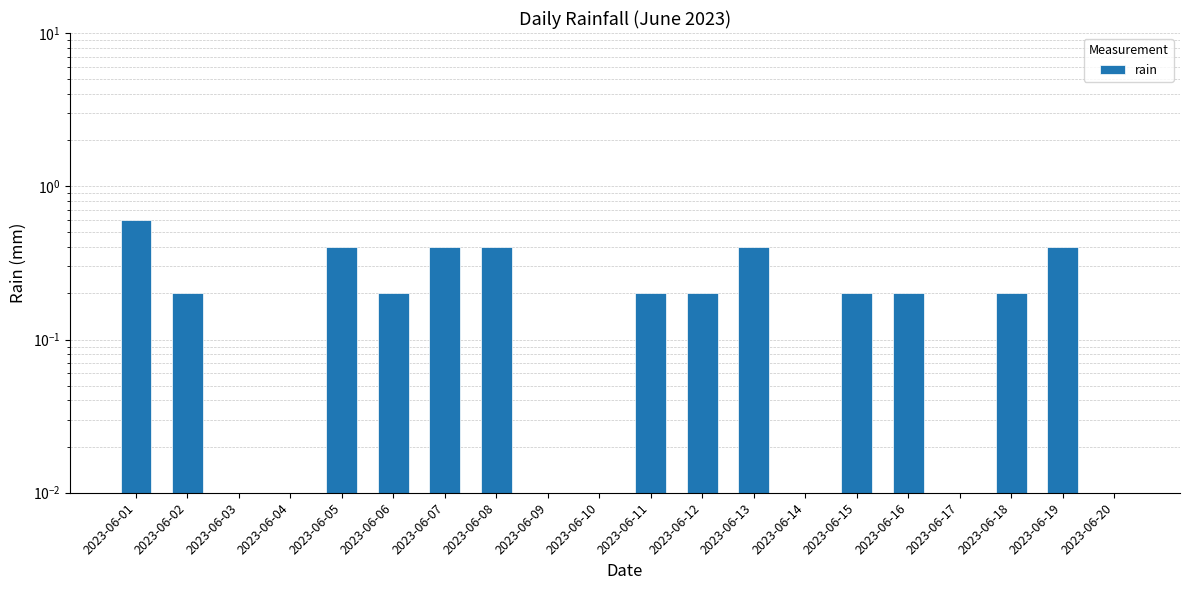

List the labels in order of value, largest first.

2023-06-01, 2023-06-05, 2023-06-07, 2023-06-08, 2023-06-13, 2023-06-19, 2023-06-02, 2023-06-06, 2023-06-11, 2023-06-12, 2023-06-15, 2023-06-16, 2023-06-18, 2023-06-03, 2023-06-04, 2023-06-09, 2023-06-10, 2023-06-14, 2023-06-17, 2023-06-20